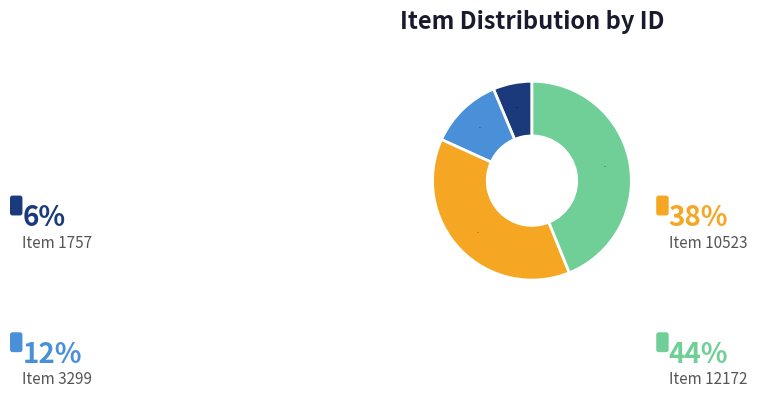

To the nearest percent, what is the average slice percentage?

25%